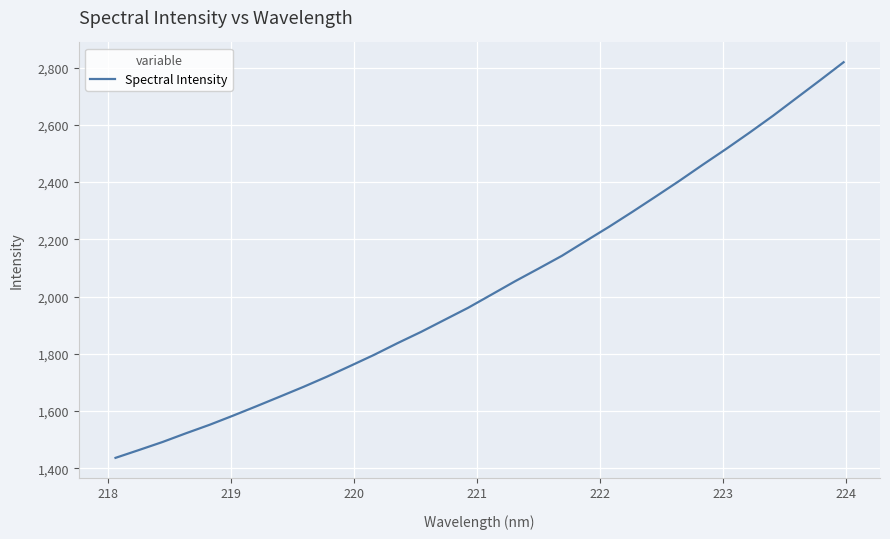

How many series are shown in this chart?

1